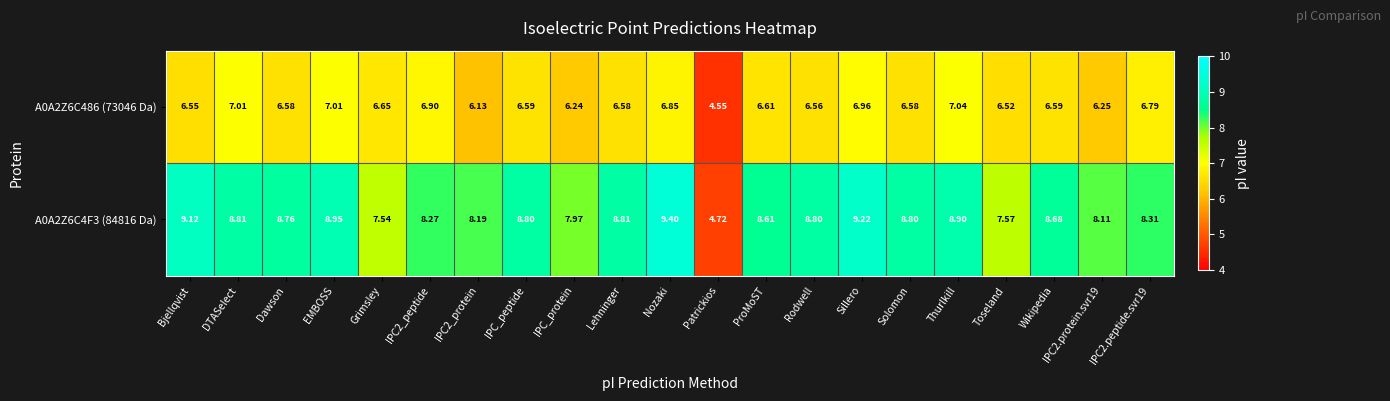

At which category is the sum across all series the highest?

Nozaki